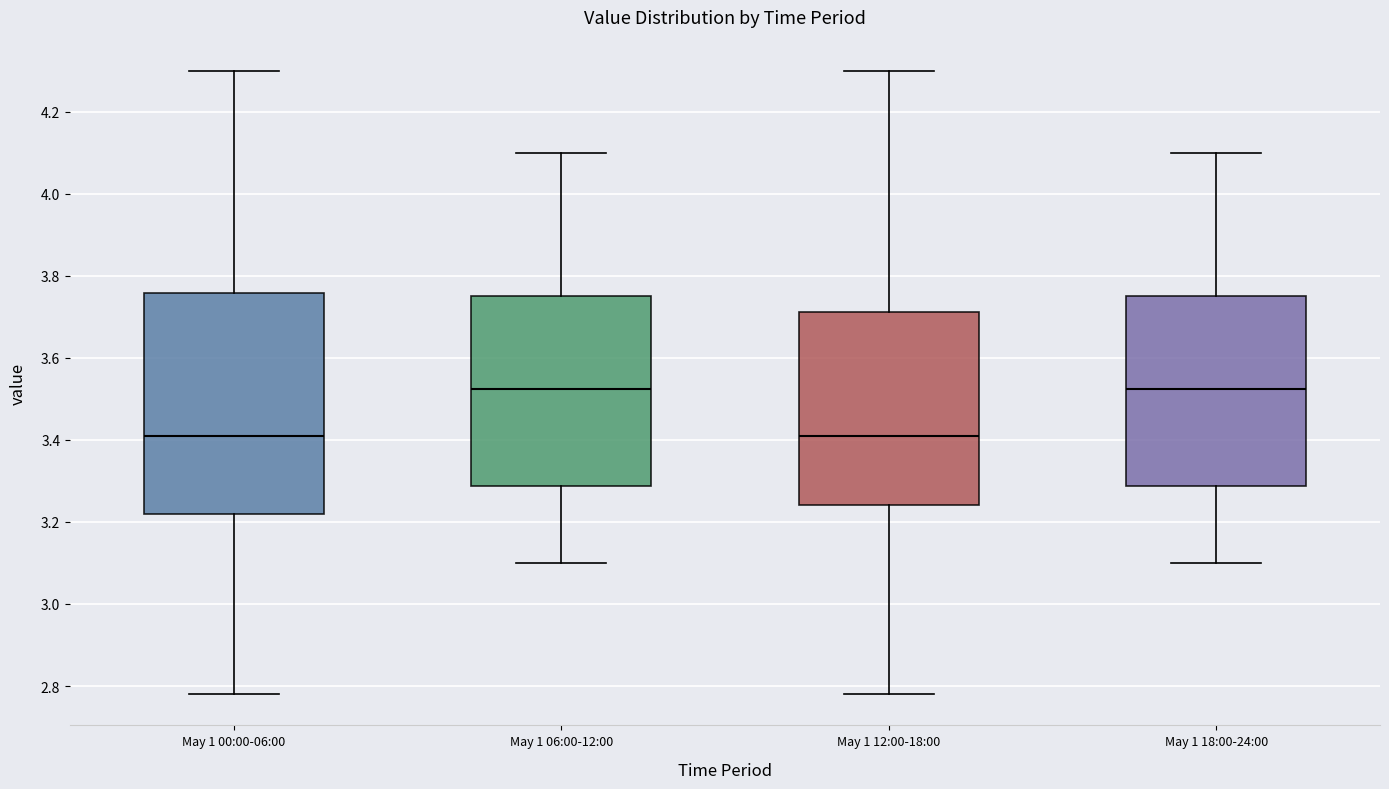

Which box is the tallest, from its lower edge to its upper edge?

May 1 00:00-06:00